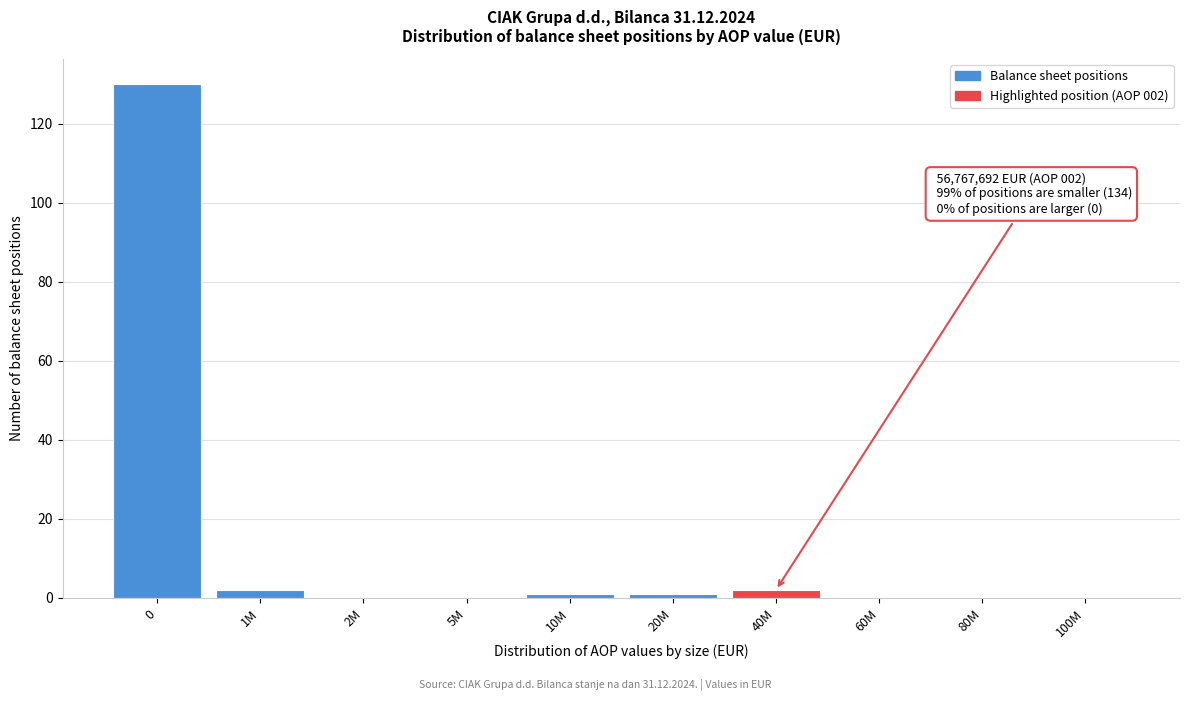

Reading right to left, extract all data points from this chart.

100M=0	80M=0	60M=0	40M=2	20M=1	10M=1	5M=0	2M=0	1M=2	0=130